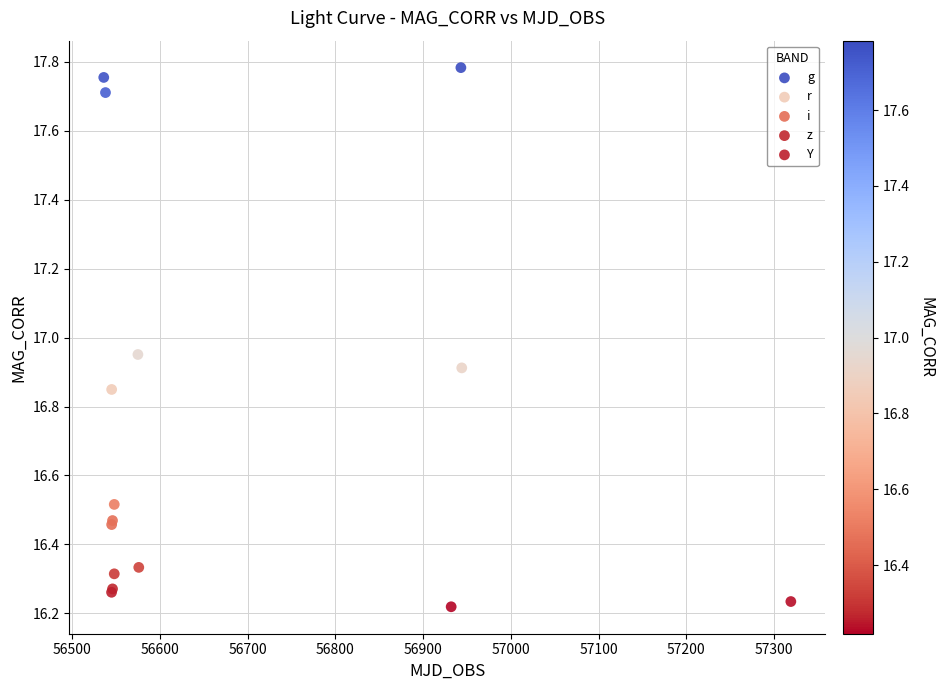

Which series reaches the maximum Y coordinate?

g